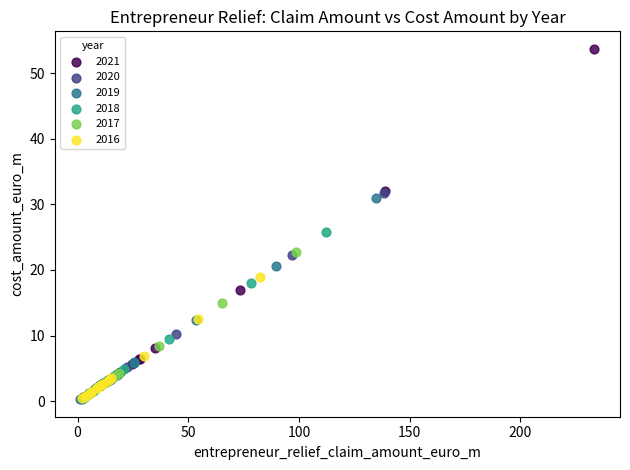

Which series reaches the maximum Y coordinate?

2021